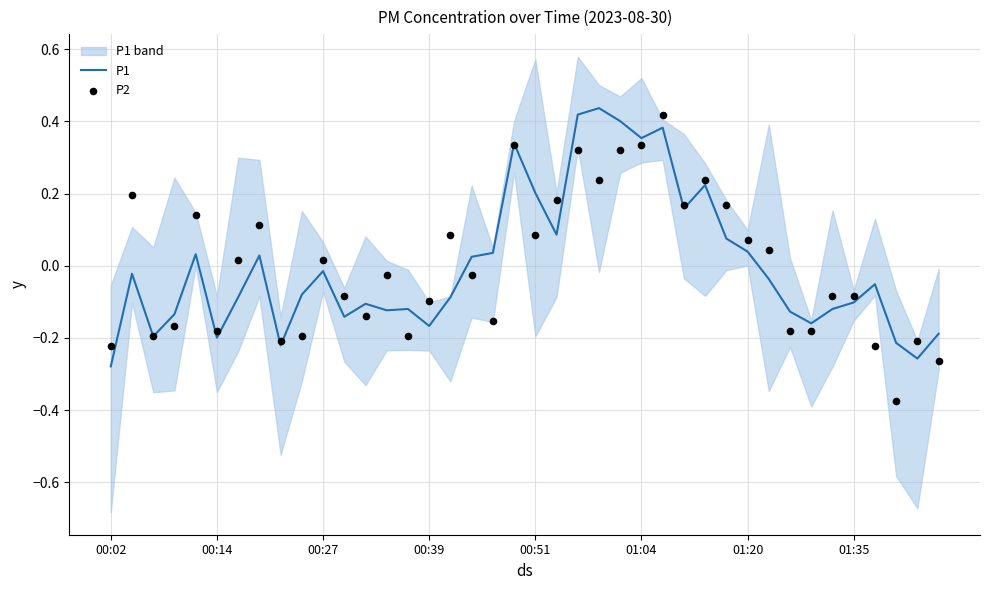

At how many categories does at least one series exceed 0?

21